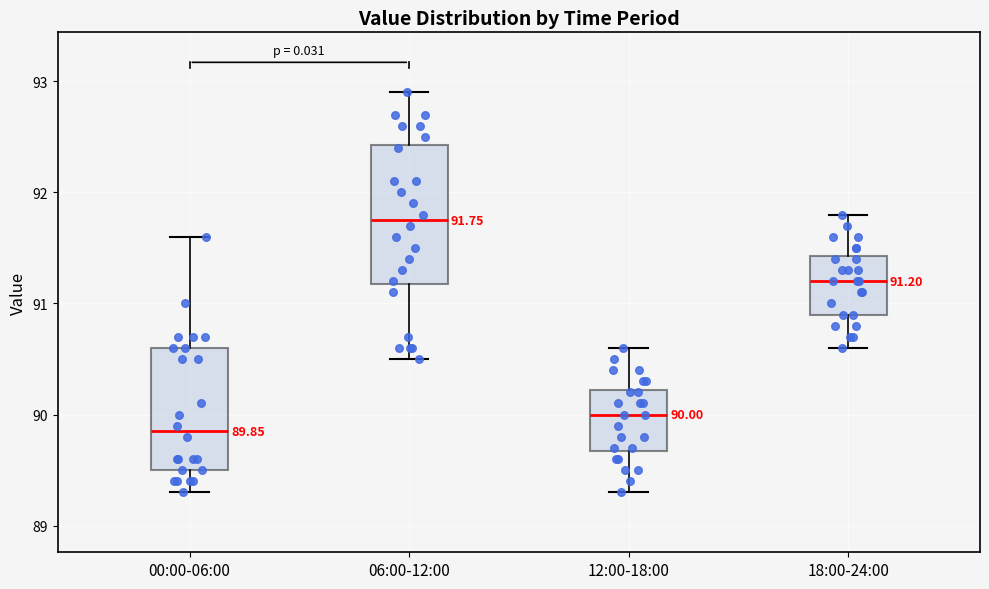

Comparing the boxes themselves (not the whiskers), which one is the tallest?

06:00-12:00